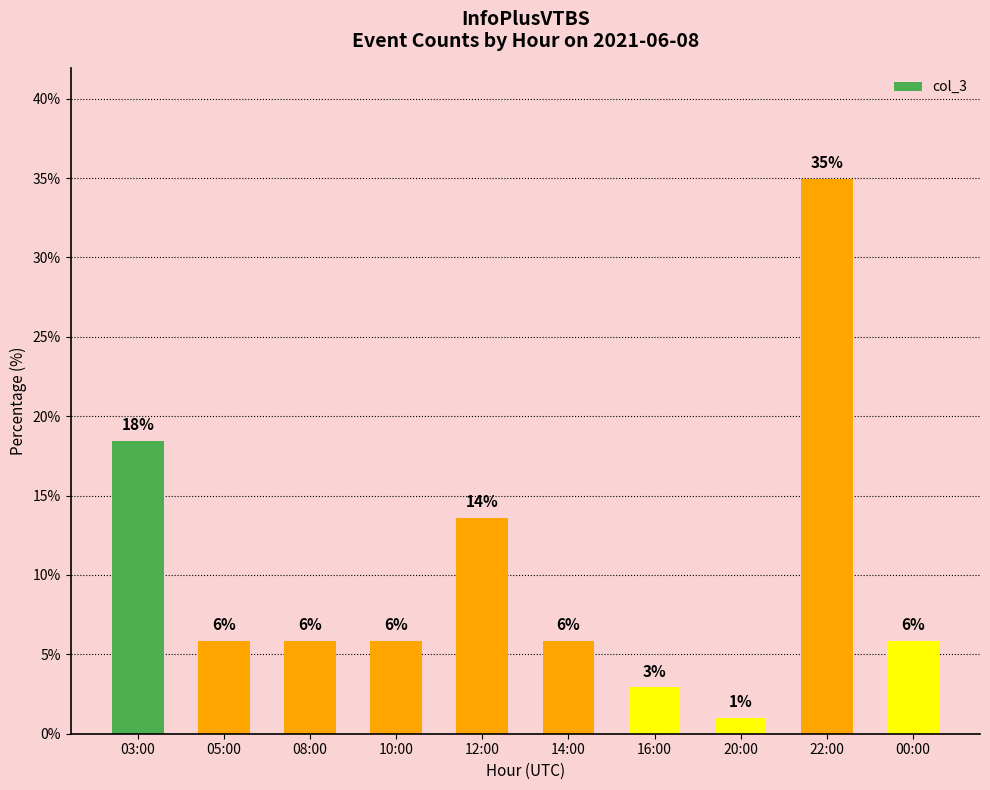

Is it true that the value at 20:00 is 1.0?

True